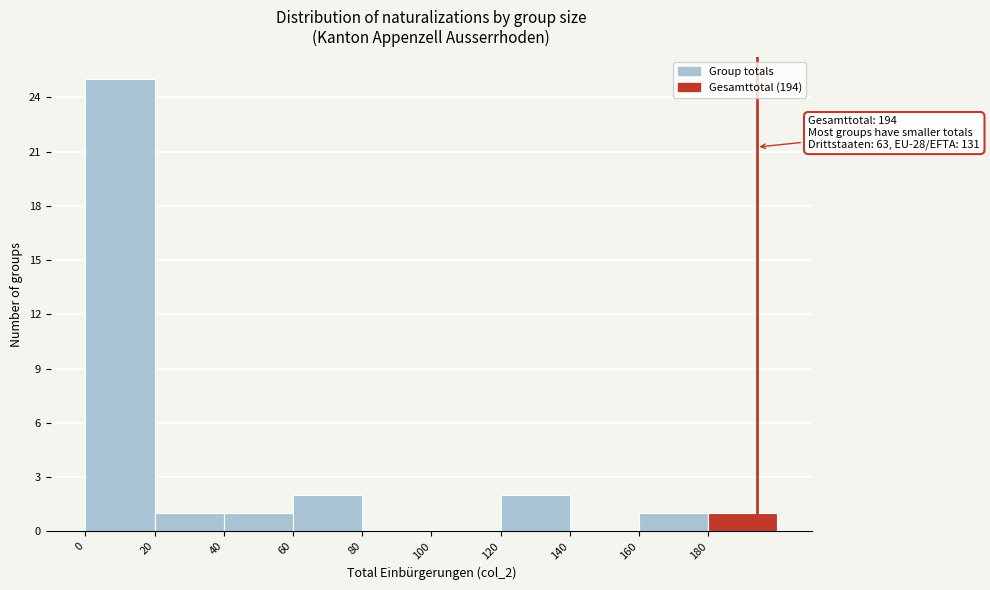

Which range on the x-axis has the tallest bar?

0 to 20